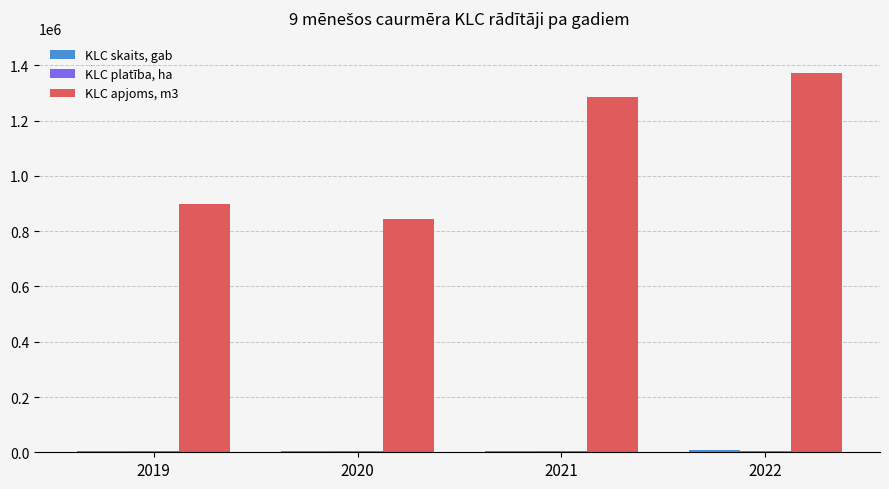

What is the greatest value displayed?

1373291